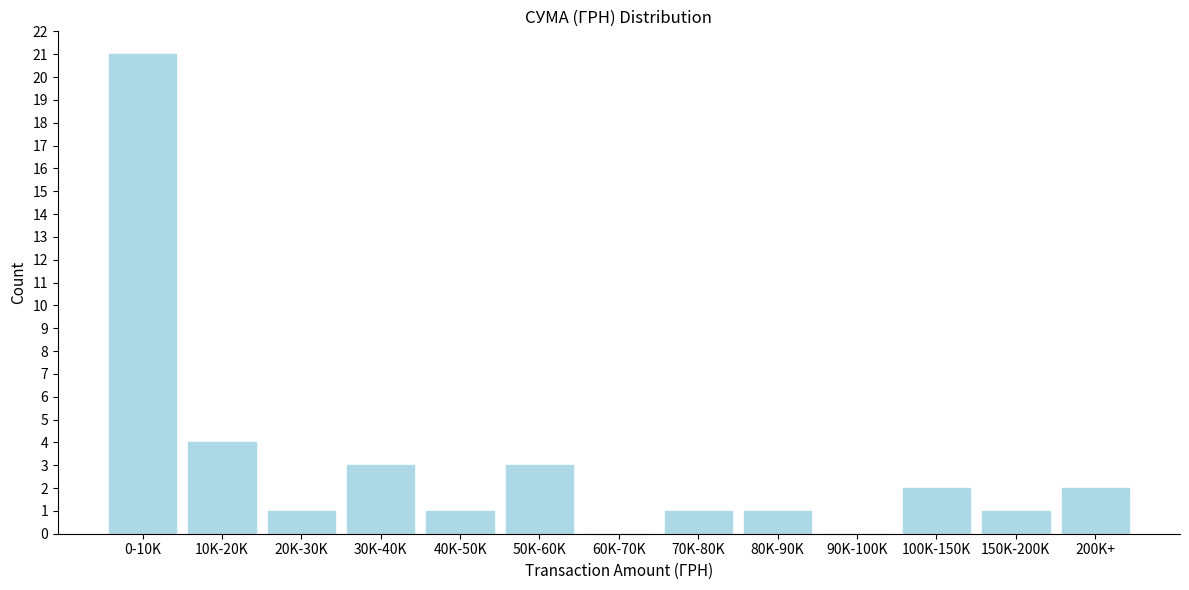

Reading left to right, transcribe all the data shown in this chart.

0-10K=21	10K-20K=4	20K-30K=1	30K-40K=3	40K-50K=1	50K-60K=3	60K-70K=0	70K-80K=1	80K-90K=1	90K-100K=0	100K-150K=2	150K-200K=1	200K+=2